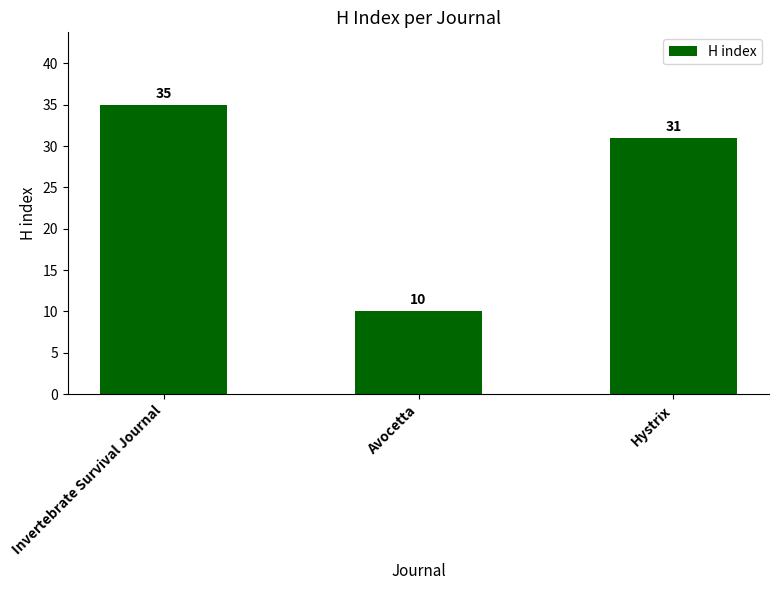

Which category has the lowest value across all series?

Avocetta